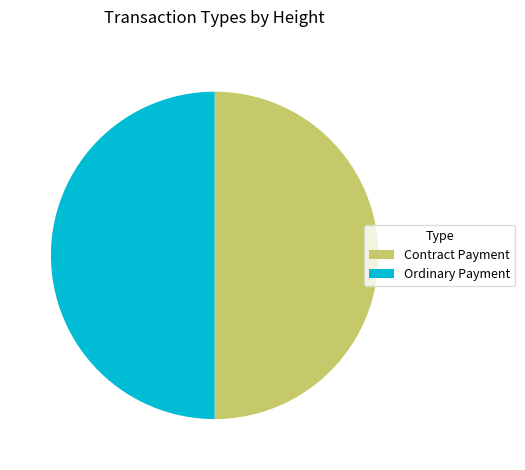

The Contract Payment slice represents 37% of the pie. True or false?

False